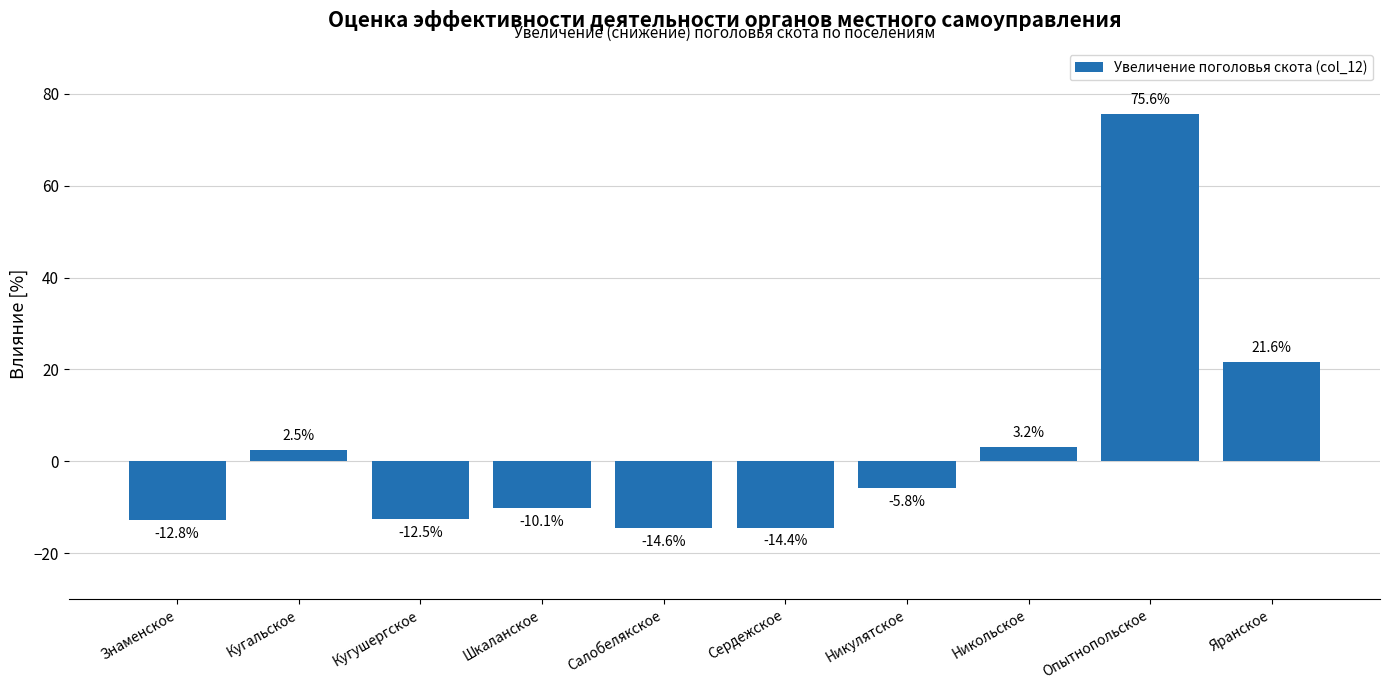

Where is the data nearest to the value 30?

Яранское